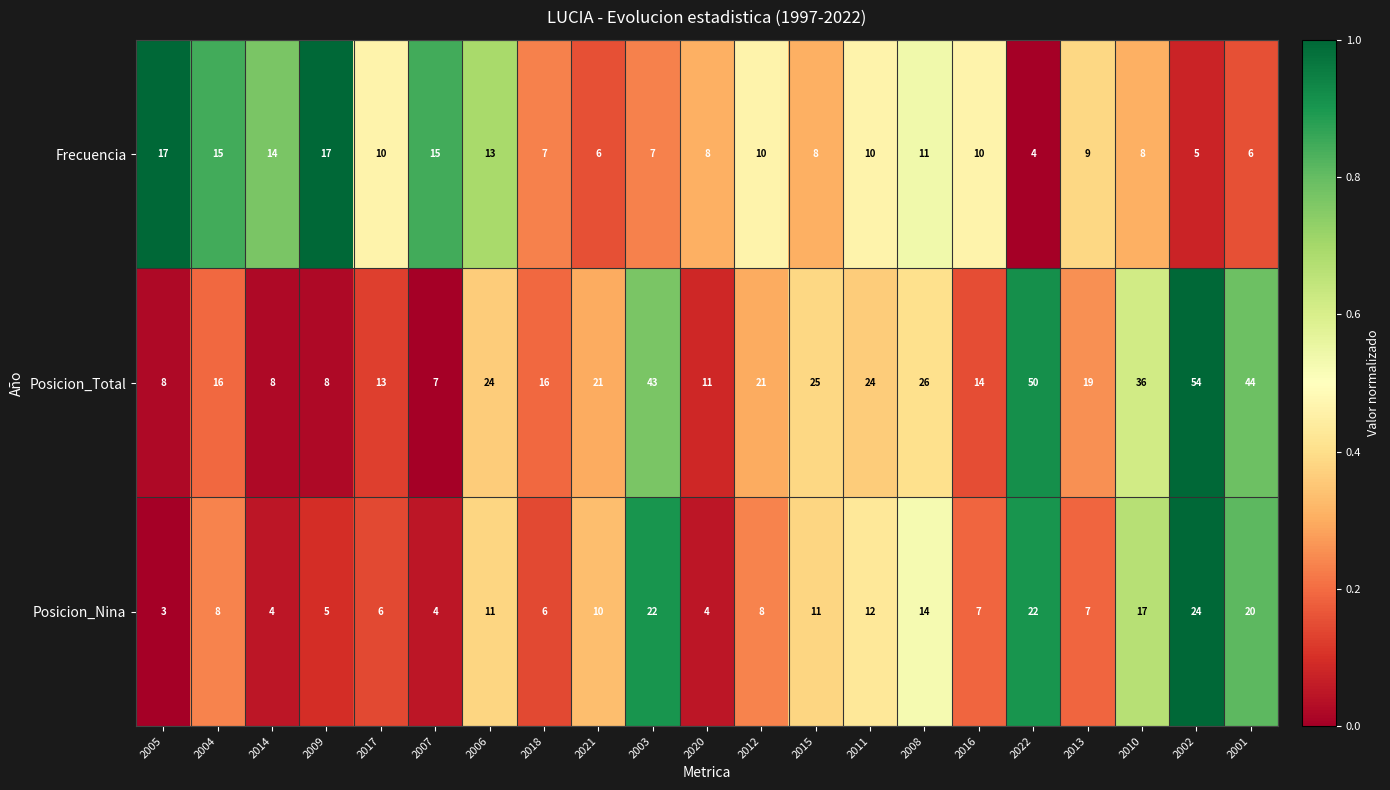

Is the value of Posicion_Total at 2001 greater than the value of Posicion_Nina at 2013?

Yes